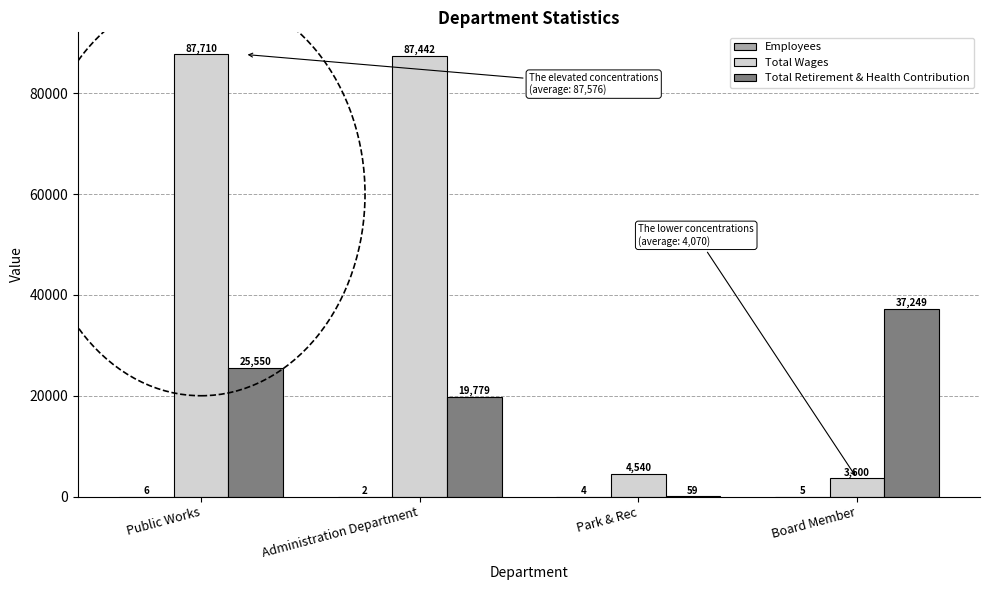

Which series has the largest range (max minus min)?

Total Wages